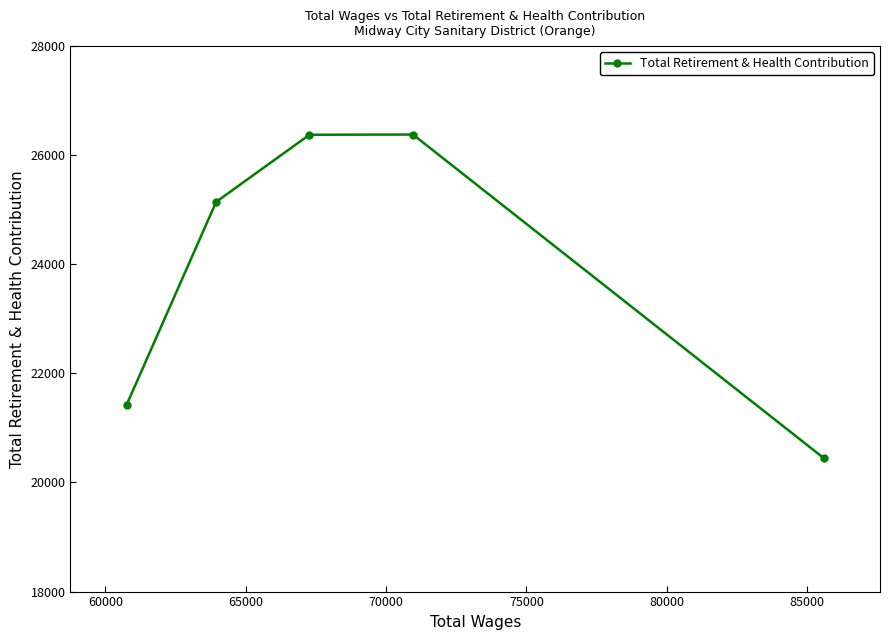

What is the smallest value displayed?

20445